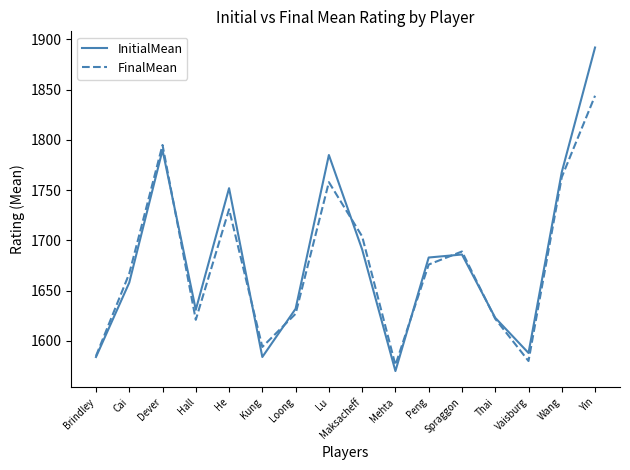

Where is FinalMean nearest to the value 1710?

Maksacheff